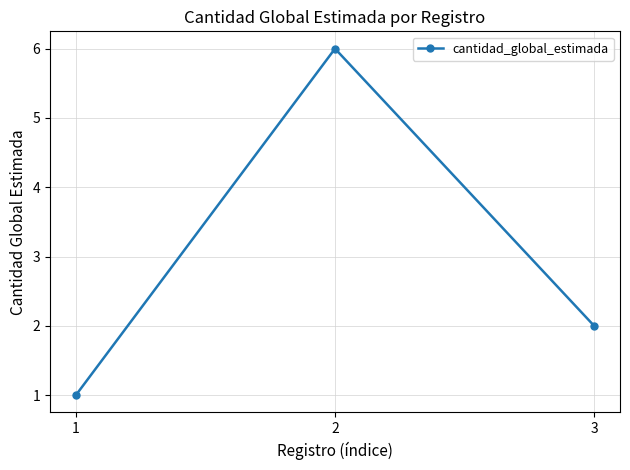

Where is the data nearest to the value 3?

3